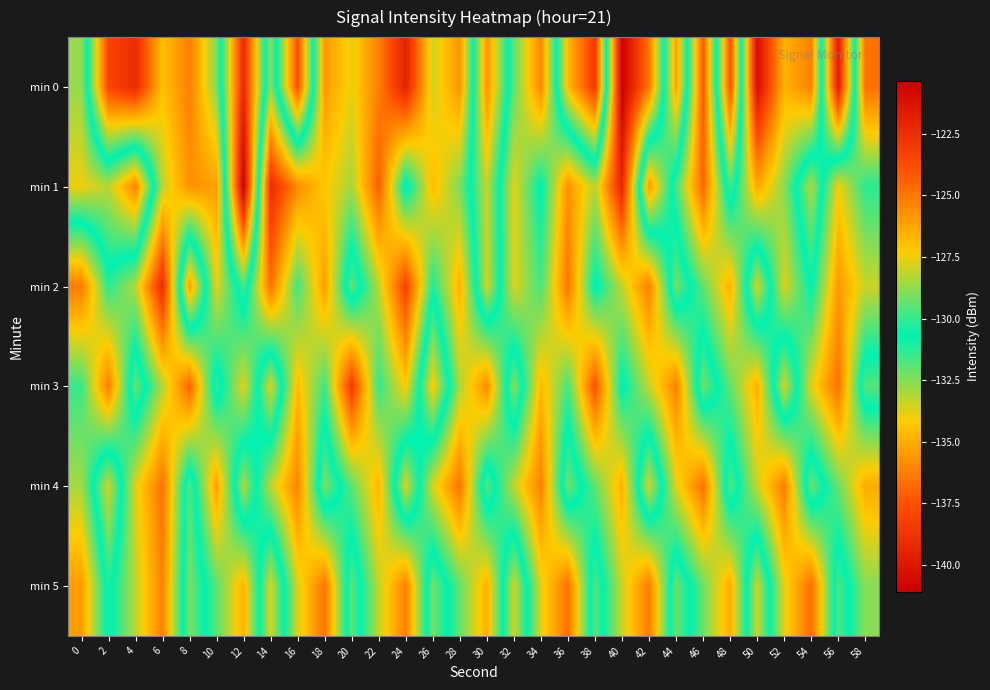

Reading right to left, extract all data points from this chart.

min 0: 58=-124.8	56=-139.8	54=-125.2	52=-126.6	50=-121.0	48=-137.6	46=-124.1	44=-135.4	42=-125.0	40=-120.3	38=-138.5	36=-134.6	34=-125.4	32=-129.4	30=-135.8	28=-125.8	26=-128.0	24=-122.0	22=-125.2	20=-127.6	18=-125.9	16=-137.6	14=-128.8	12=-139.1	10=-129.1	8=-125.2	6=-127.0	4=-122.3	2=-123.5	0=-132.7
min 1: 58=-130.2	56=-127.4	54=-133.1	52=-128.9	50=-126.3	48=-131.7	46=-124.5	44=-129.8	42=-135.6	40=-122.1	38=-128.3	36=-125.7	34=-130.9	32=-127.6	30=-133.4	28=-129.1	26=-126.8	24=-131.2	22=-124.3	20=-128.5	18=-127.2	16=-125.5	14=-122.4	12=-141.1	10=-126.0	8=-125.7	6=-128.2	4=-136.1	2=-133.2	0=-134.0
min 2: 58=-128.0	56=-125.9	54=-130.8	52=-127.7	50=-133.6	48=-126.5	46=-129.4	44=-132.3	42=-125.2	40=-128.1	38=-131.0	36=-124.9	34=-129.8	32=-127.7	30=-133.6	28=-126.5	26=-130.4	24=-123.3	22=-128.2	20=-132.1	18=-126.0	16=-129.9	14=-124.8	12=-131.7	10=-127.6	8=-135.5	6=-122.4	4=-128.3	2=-130.2	0=-125.1
min 3: 58=-131.9	56=-124.8	54=-127.7	52=-133.6	50=-126.5	48=-129.4	46=-132.3	44=-125.2	42=-128.1	40=-131.0	38=-123.9	36=-129.8	34=-126.7	32=-132.6	30=-125.5	28=-128.4	26=-134.3	24=-127.2	22=-130.1	20=-123.0	18=-129.9	16=-126.8	14=-133.7	12=-127.6	10=-131.5	8=-124.4	6=-128.3	4=-132.2	2=-125.1	0=-130.0
min 4: 58=-126.4	56=-129.3	54=-132.2	52=-125.1	50=-128.0	48=-131.9	46=-124.8	44=-127.7	42=-133.6	40=-126.5	38=-129.4	36=-132.3	34=-125.2	32=-128.1	30=-132.0	28=-124.9	26=-127.8	24=-133.7	22=-126.6	20=-129.5	18=-132.4	16=-125.3	14=-128.2	12=-133.1	10=-126.0	8=-131.9	6=-124.8	4=-127.7	2=-133.6	0=-128.5
min 5: 58=-128.9	56=-131.8	54=-124.7	52=-127.6	50=-133.5	48=-126.4	46=-129.3	44=-132.2	42=-125.1	40=-128.0	38=-131.9	36=-124.8	34=-127.7	32=-133.6	30=-126.5	28=-129.4	26=-132.3	24=-125.2	22=-128.1	20=-132.0	18=-124.9	16=-127.8	14=-133.7	12=-126.6	10=-129.5	8=-132.4	6=-125.3	4=-128.2	2=-131.1	0=-126.0